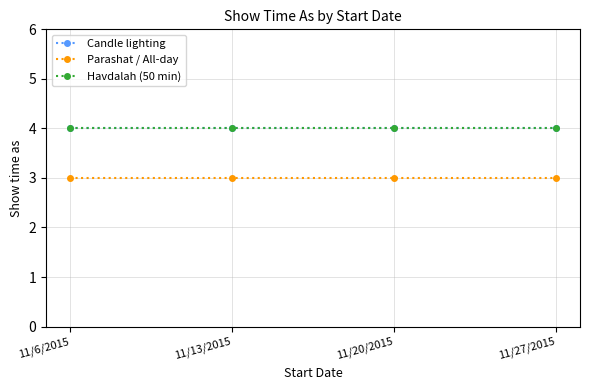

Is this an area chart (filled region under the line)?

No